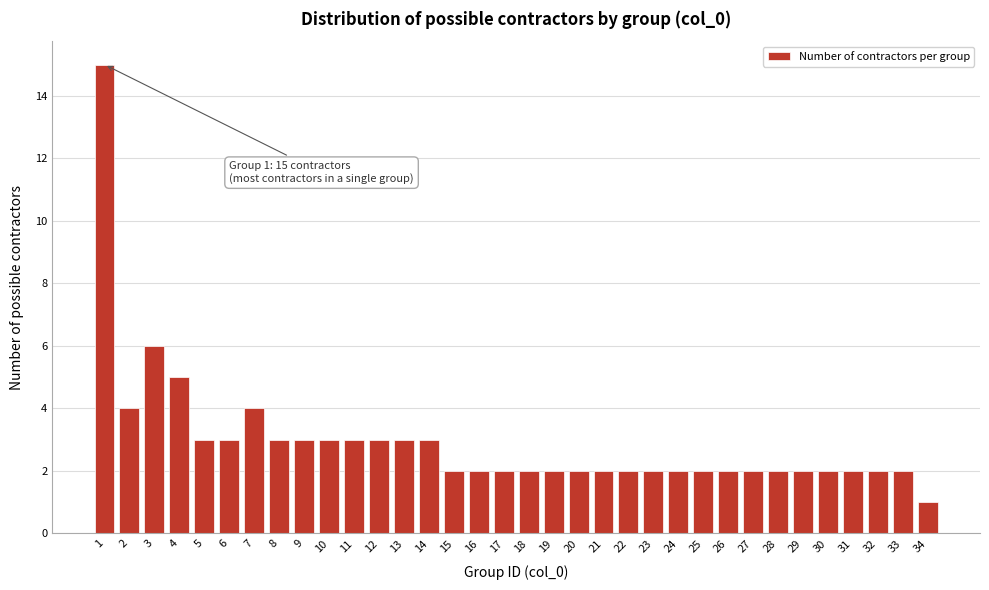

What is the value of the 33rd bar from the left?

2